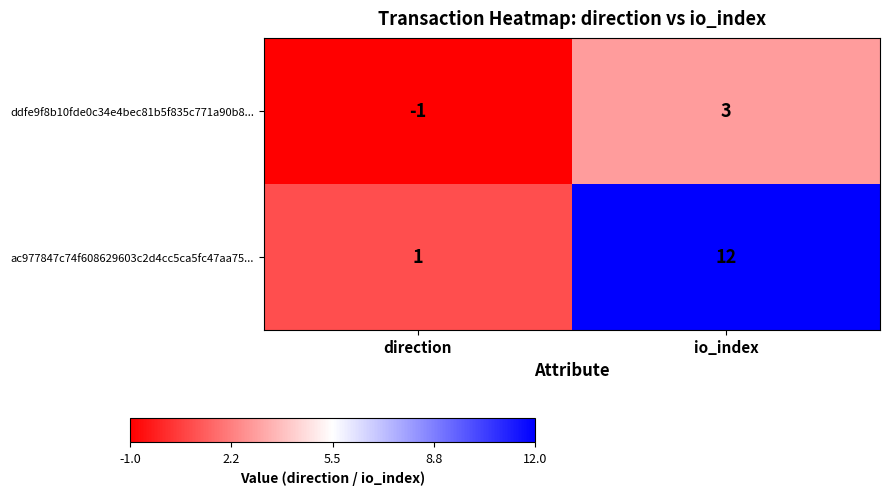

Reading left to right, extract all data points from this chart.

ddfe9f8b10fde0c34e4bec81b5f835c771a90b8...: -1	3
ac977847c74f608629603c2d4cc5ca5fc47aa75...: 1	12